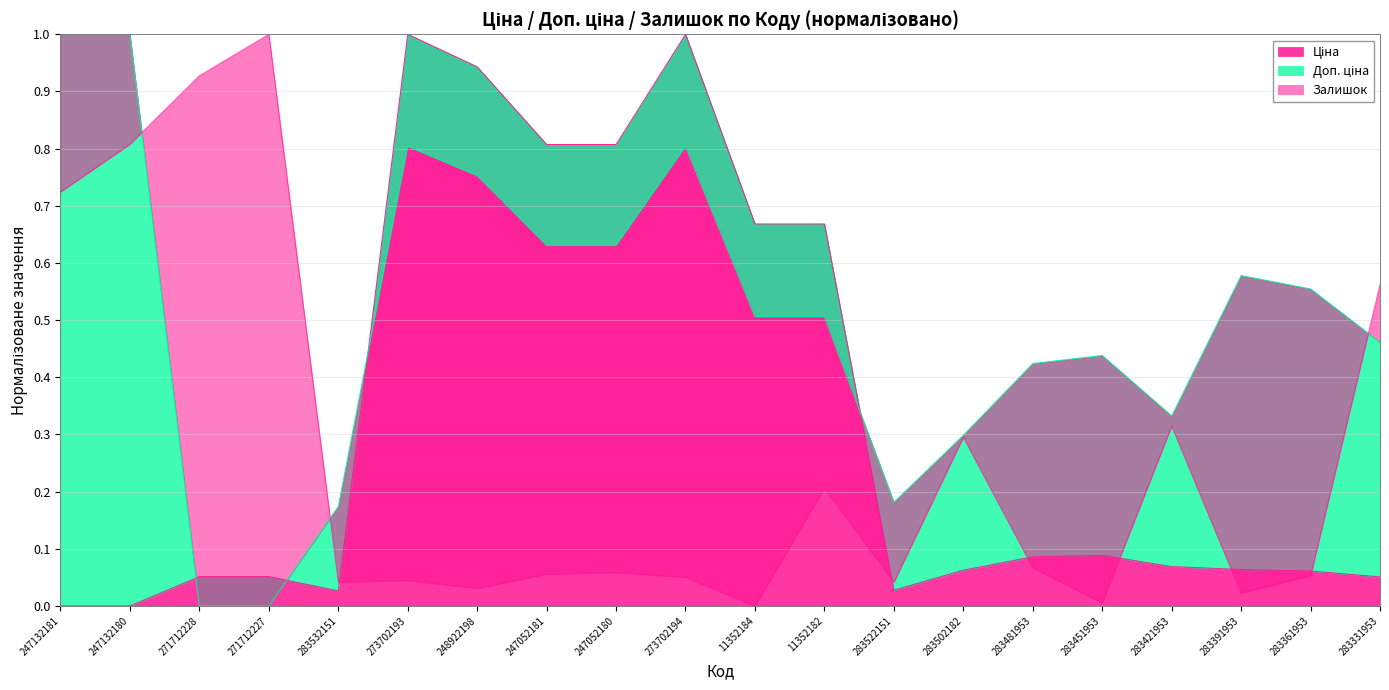

What is the value of the Ціна point at the 19th from the left?

0.1